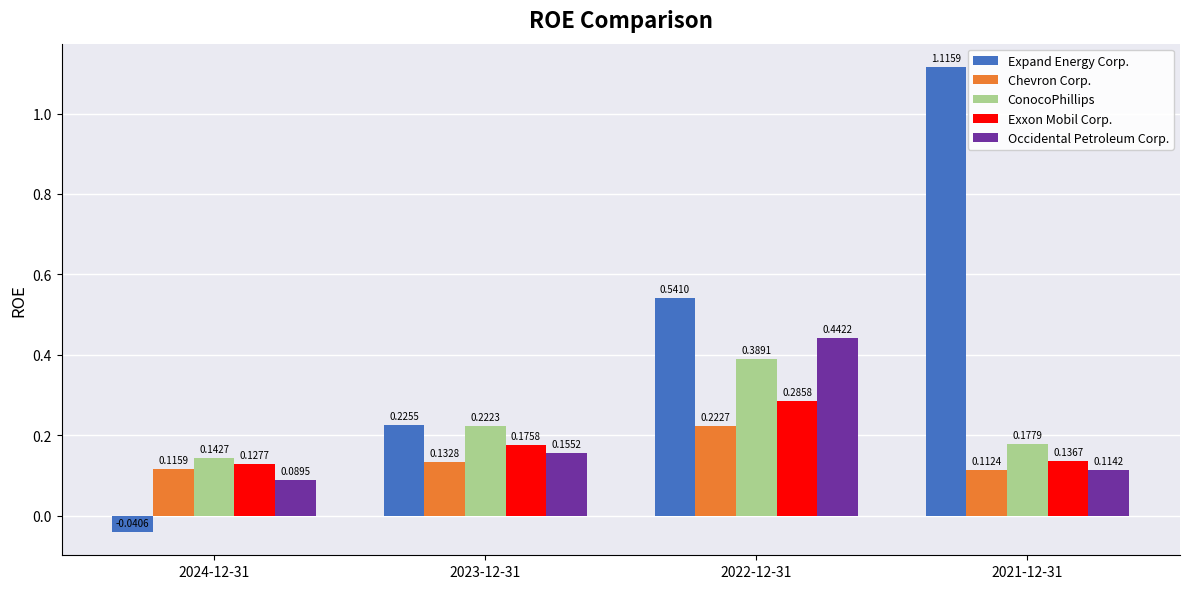

What is the total value across all series at 2022-12-31?

1.9